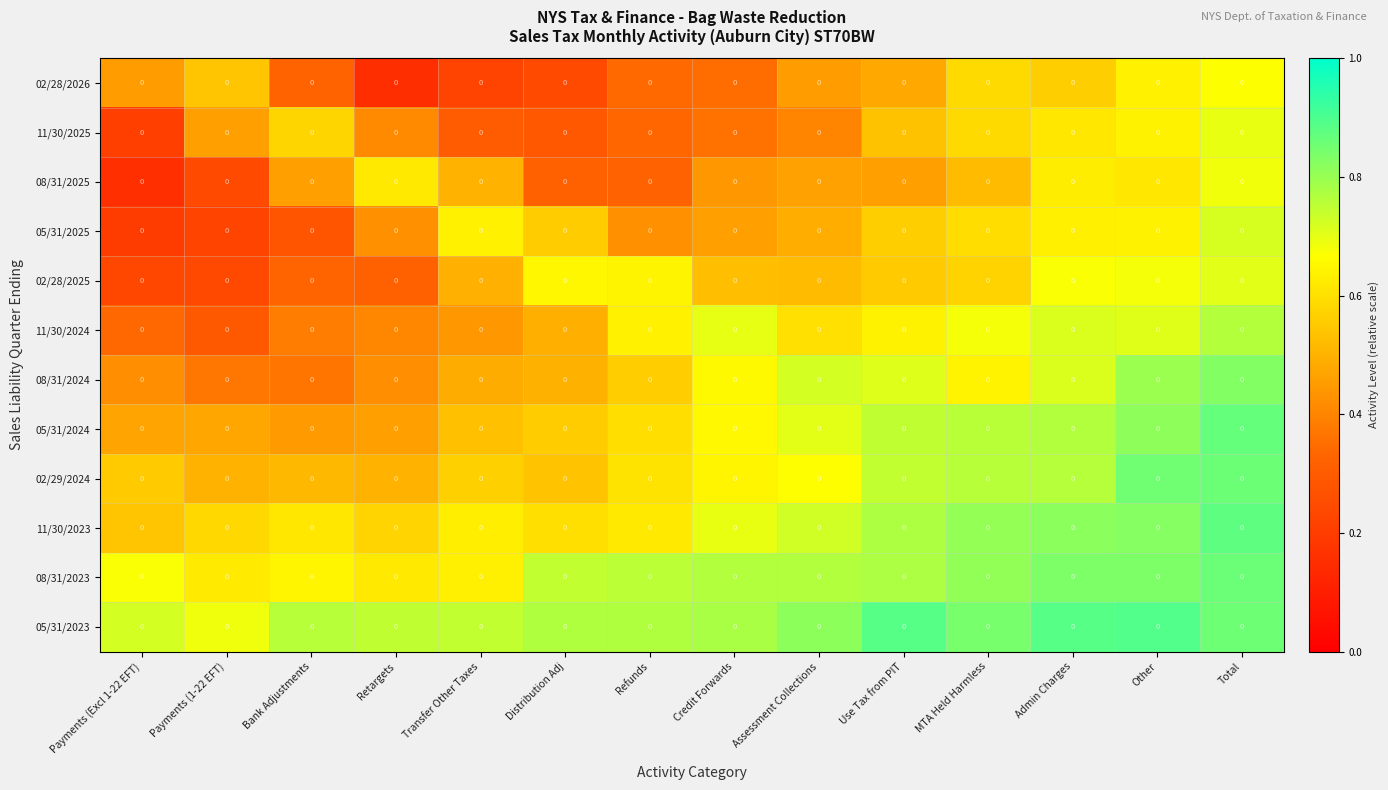

Is it true that 05/31/2023 equals 0.7 at Transfer Other Taxes?

True